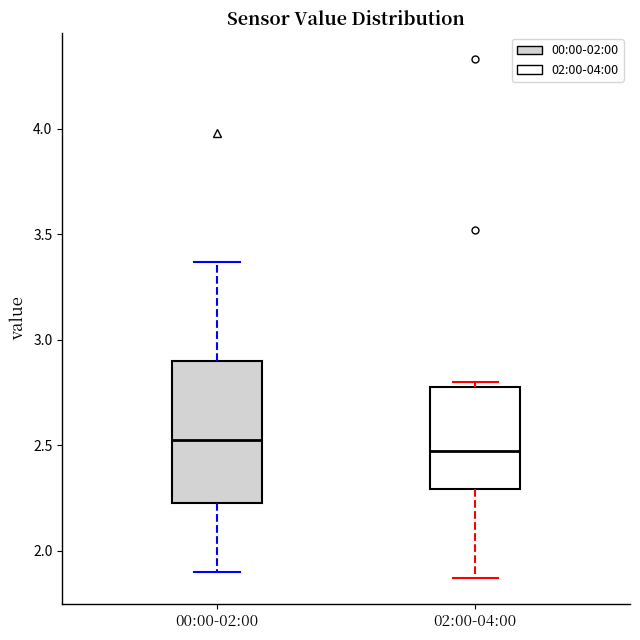

Reading left to right, read every box against the y-axis: the position of its median line, the range the box covers, and the ends of its whiskers. The values are not printed on the chart, so give them approximately, as read against the axis.

00:00-02:00: median 2.55, box 2.25 to 2.90, whiskers 1.90 to 3.35
02:00-04:00: median 2.45, box 2.30 to 2.80, whiskers 1.85 to 2.80 (just above the box's upper edge)